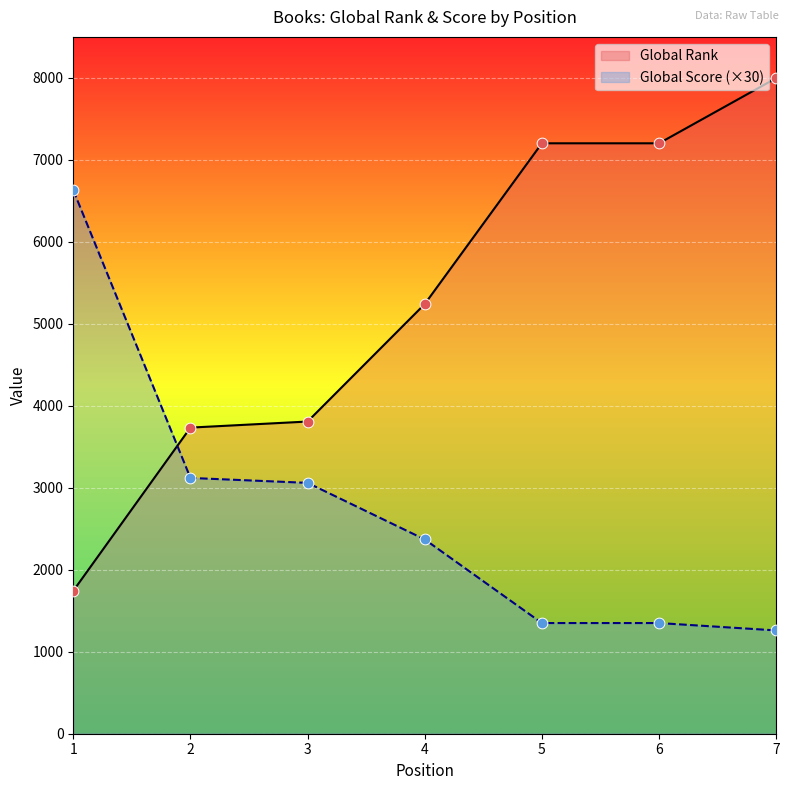

Which series has the largest total across all categories?

Global Rank